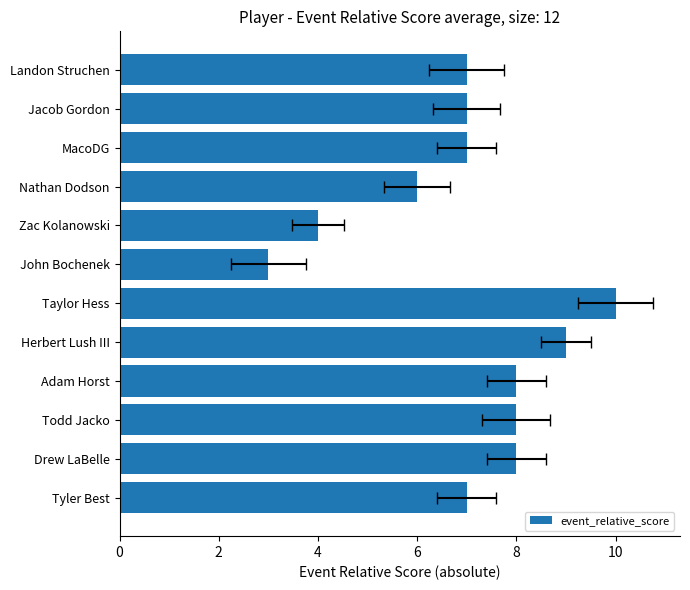

Read the value at Todd Jacko.

8